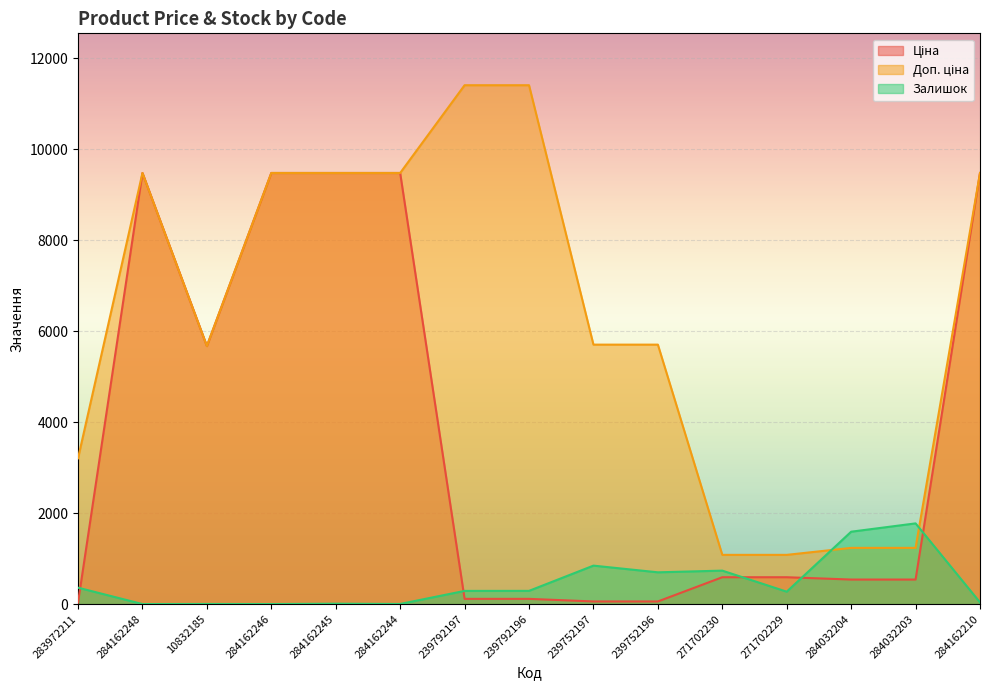

What is the label of the 14th point from the left?

284032203